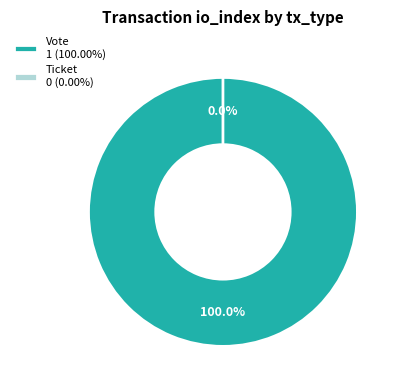

To the nearest percent, what is the difference between the Ticket and Vote slice percentages?

100%